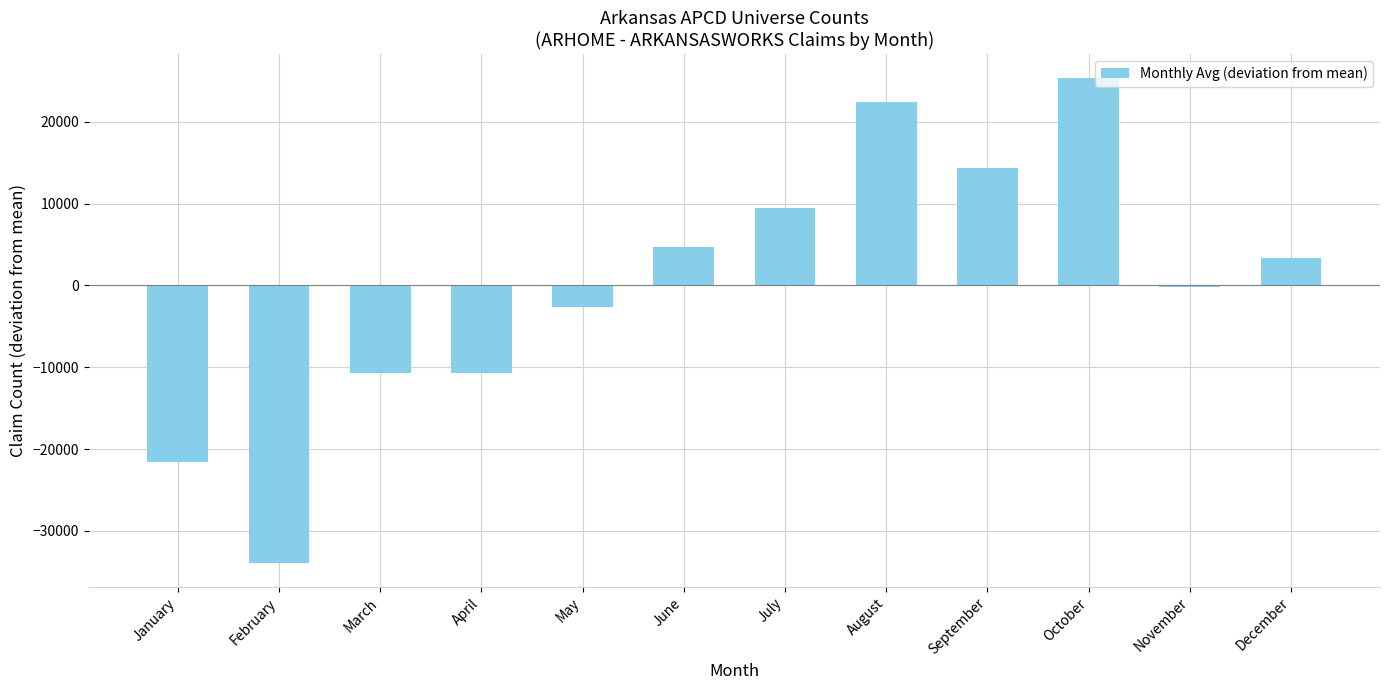

What is the change in value from March to August?

+33108.2